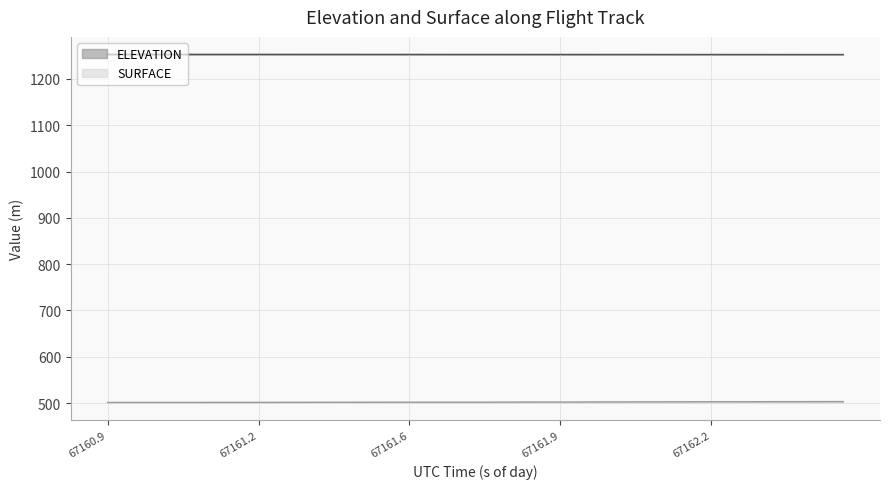

Does the chart display data point markers on the line(s)?

No